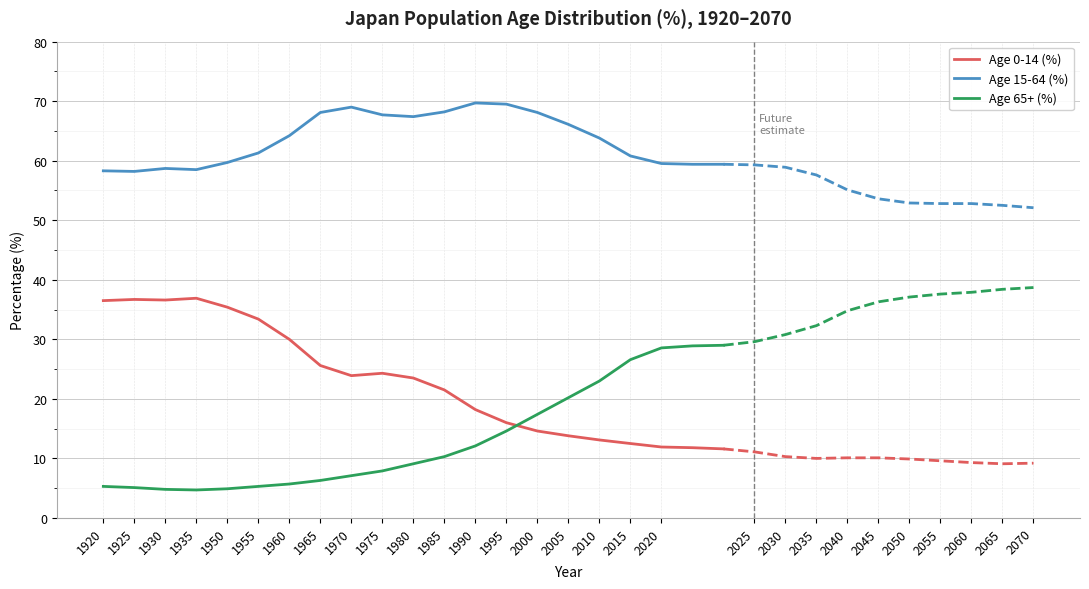

True or false: Age 15-64 (%) has a value of 58.2 at 1925.

True